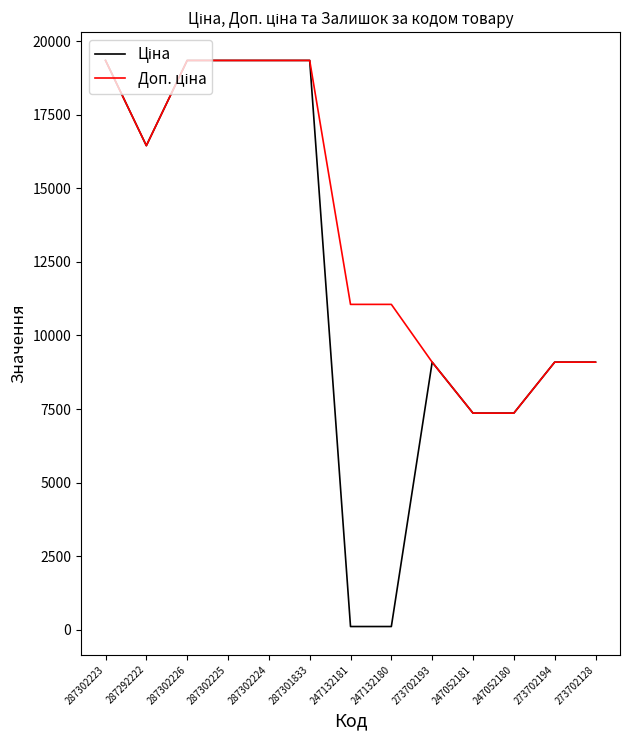

What is the maximum value shown in the chart?

19343.1